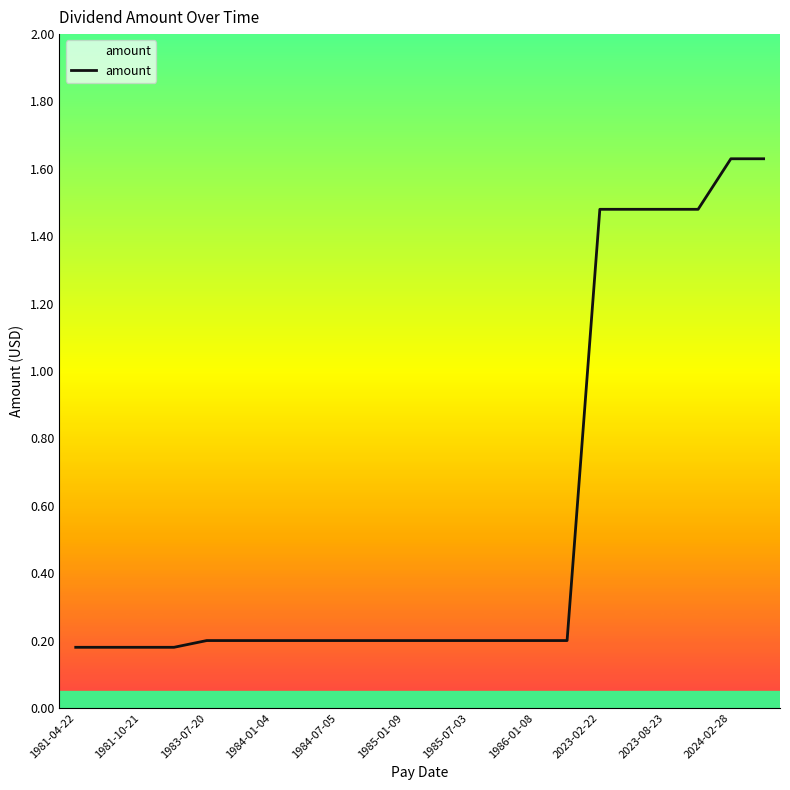

What is the value of the 21st point from the left?

1.6